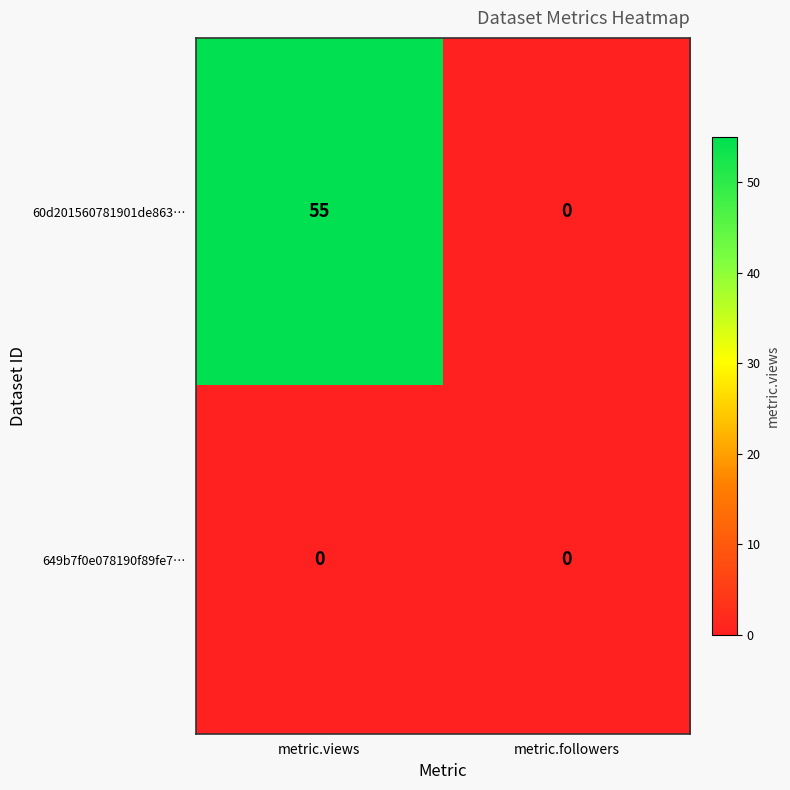

Is it true that 60d201560781901de863… equals 0 at metric.followers?

True